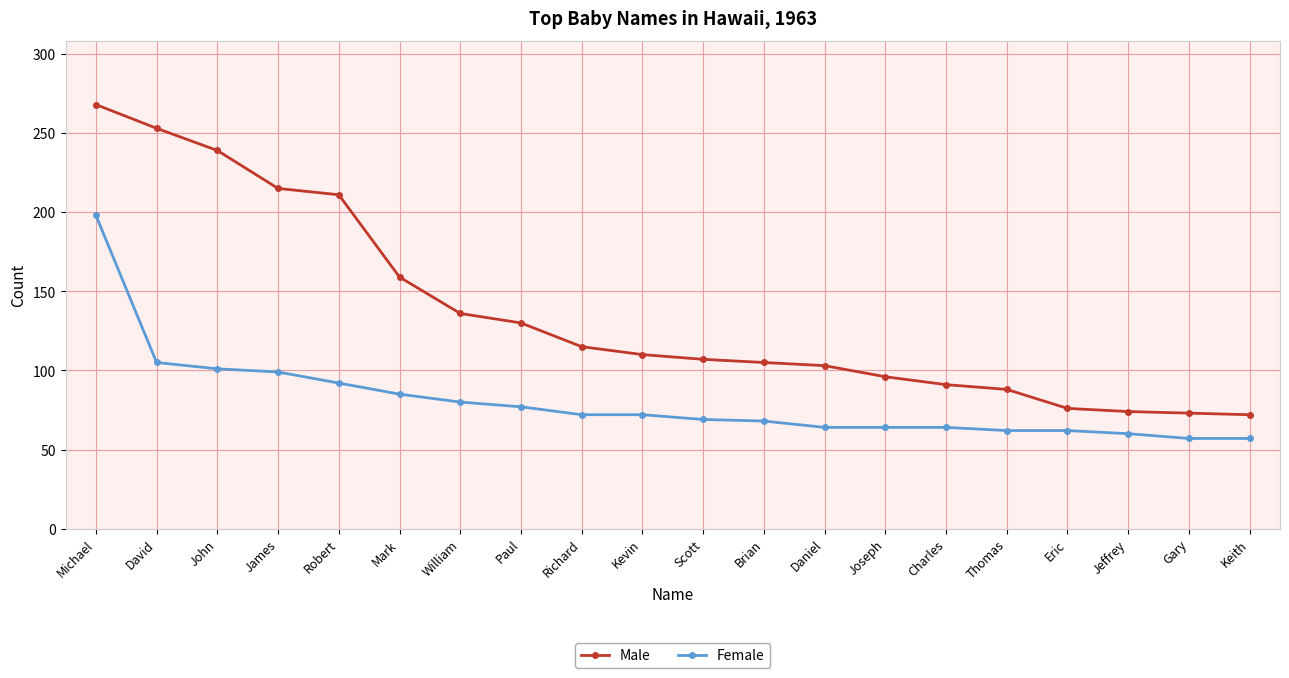

At which label is Female closest to 127?

David